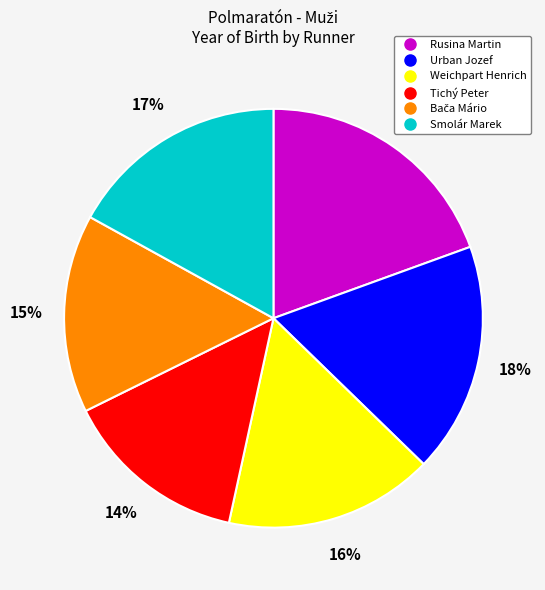

Is there a majority slice in this chart?

No